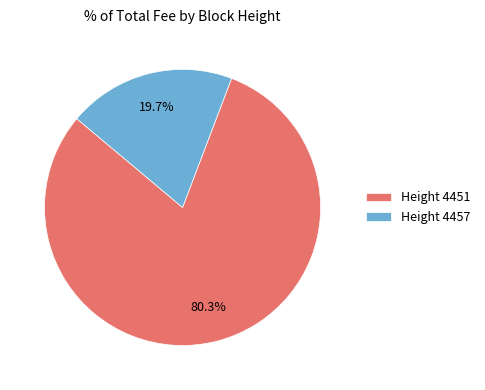

To the nearest percent, what is the average slice percentage?

50%